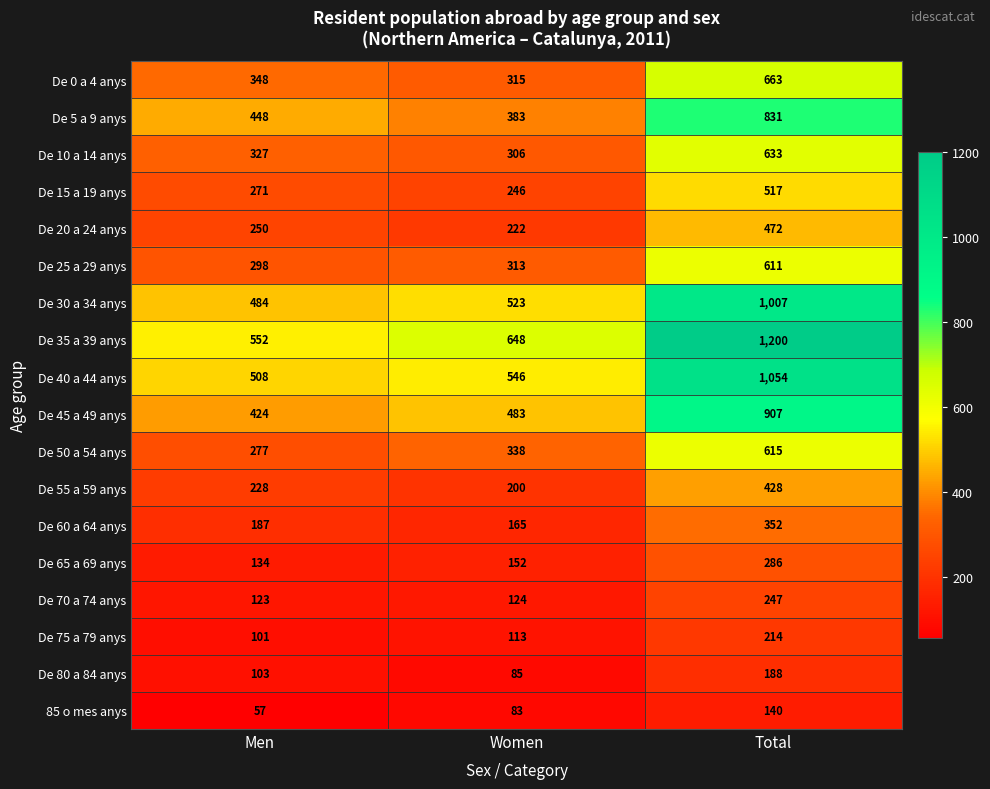

Rank the series at Women from highest to lowest value.

De 35 a 39 anys, De 40 a 44 anys, De 30 a 34 anys, De 45 a 49 anys, De 5 a 9 anys, De 50 a 54 anys, De 0 a 4 anys, De 25 a 29 anys, De 10 a 14 anys, De 15 a 19 anys, De 20 a 24 anys, De 55 a 59 anys, De 60 a 64 anys, De 65 a 69 anys, De 70 a 74 anys, De 75 a 79 anys, De 80 a 84 anys, 85 o mes anys